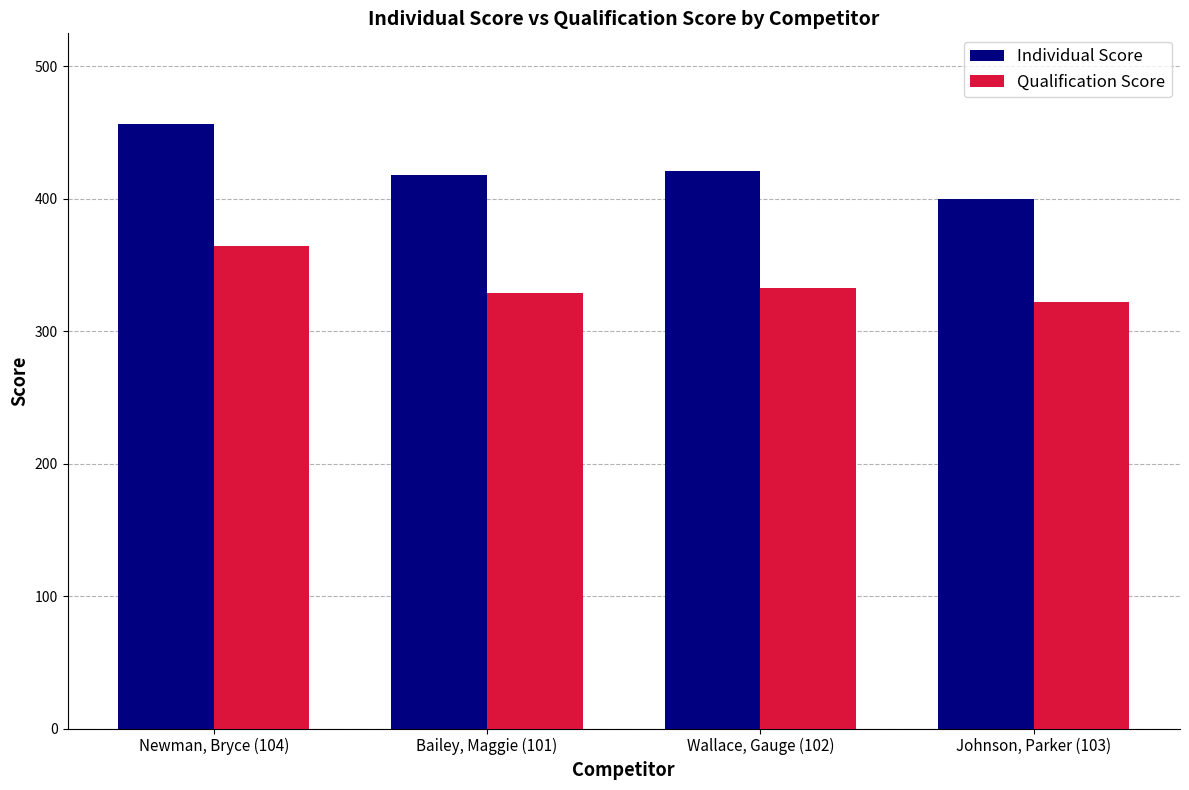

Between Newman, Bryce (104) and Wallace, Gauge (102), which series saw the biggest shift?

Individual Score